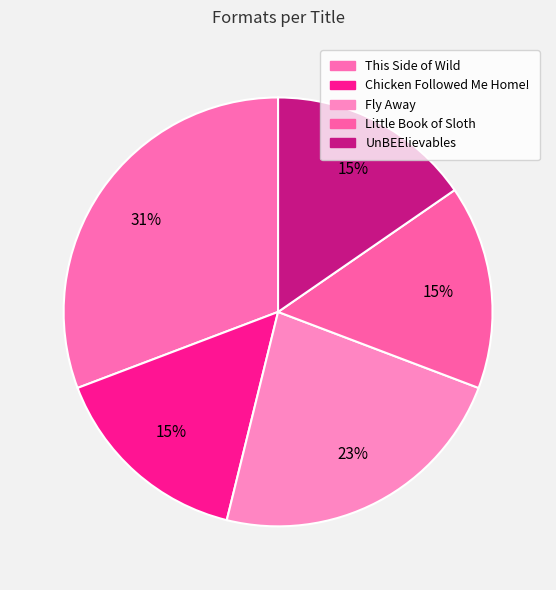

Count the number of slices in the pie.

5